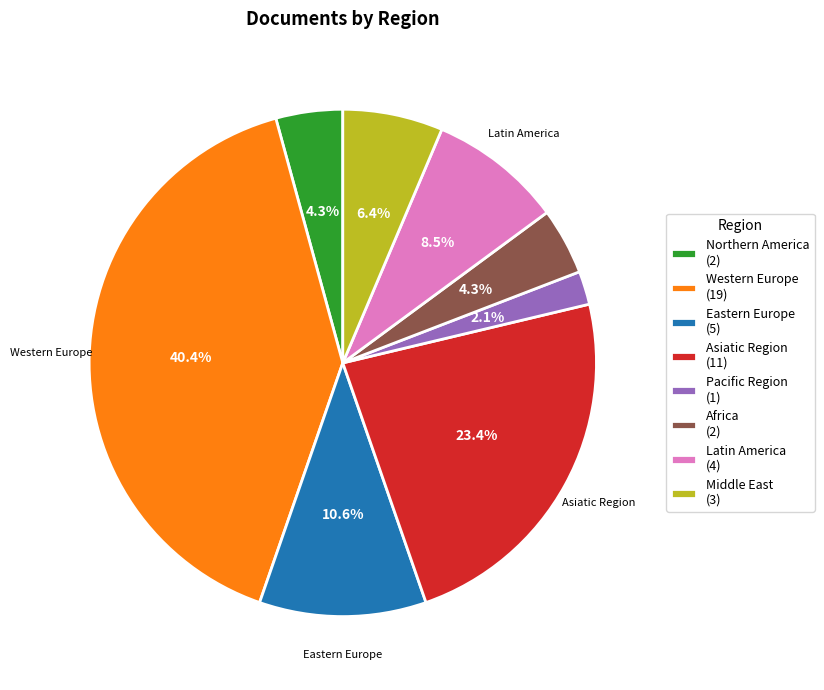

What is the smallest slice in the pie chart?

Pacific Region